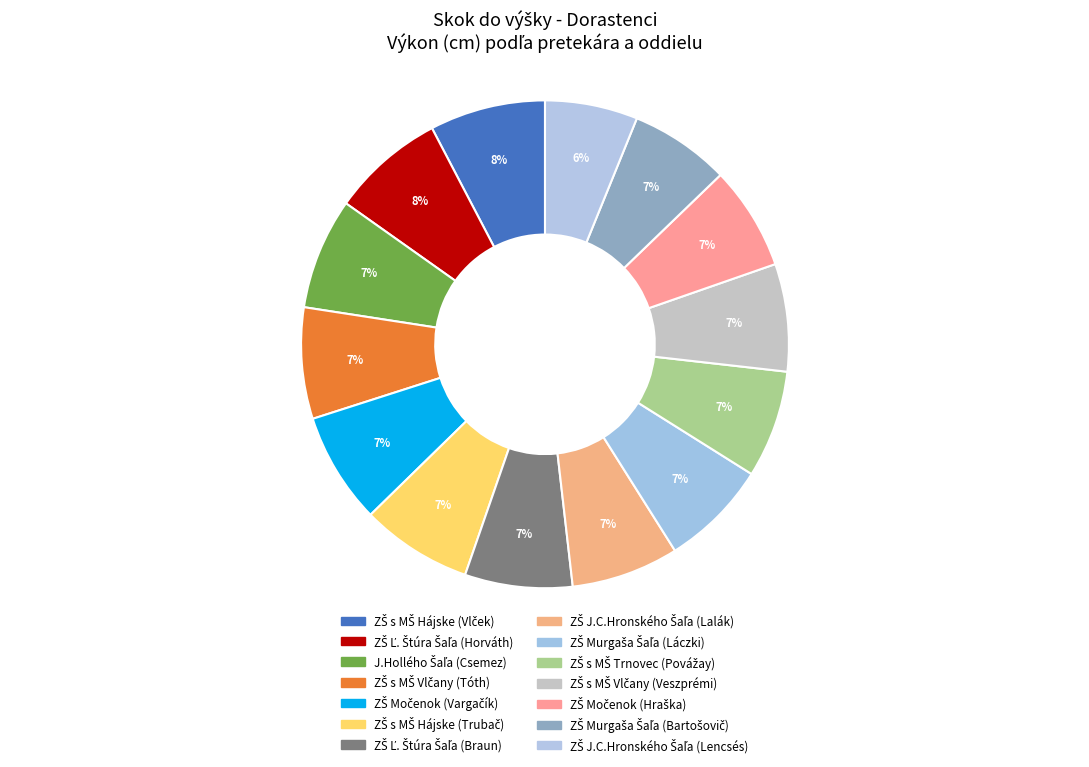

Does any single category account for the majority?

No